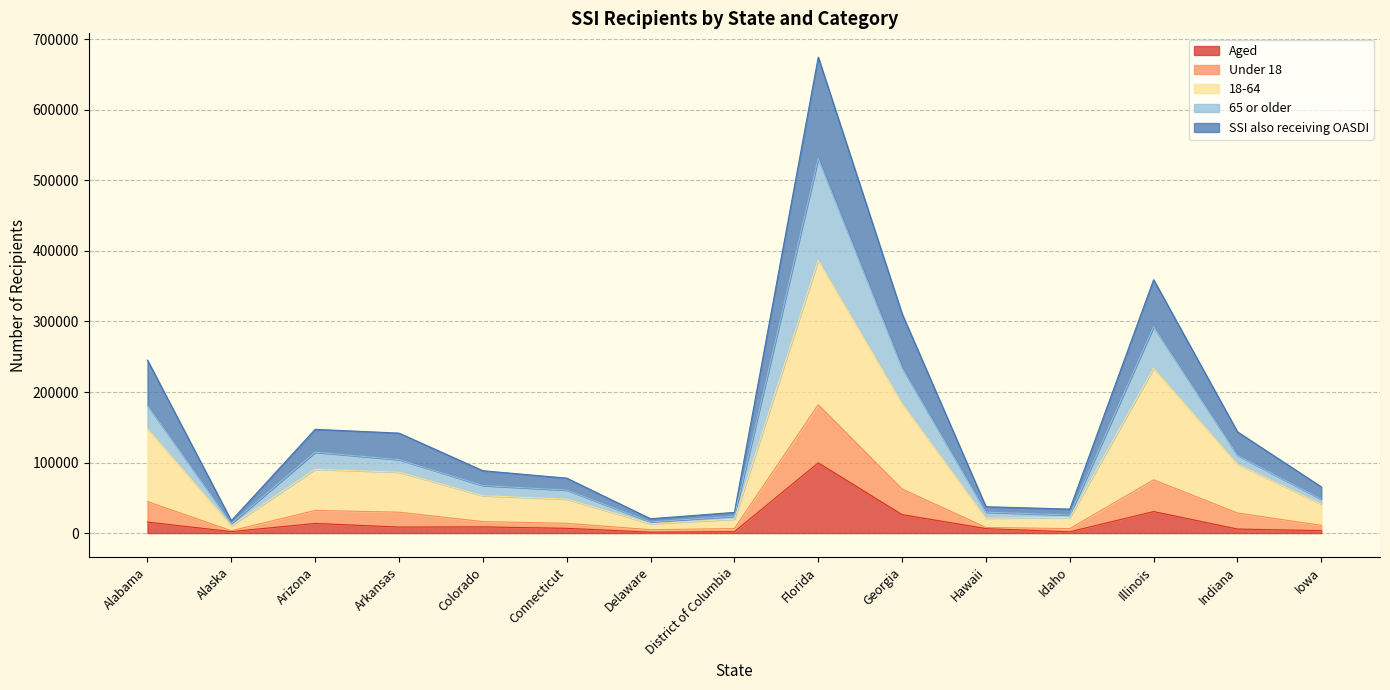

True or false: Aged and SSI also receiving OASDI intersect in this chart.

False